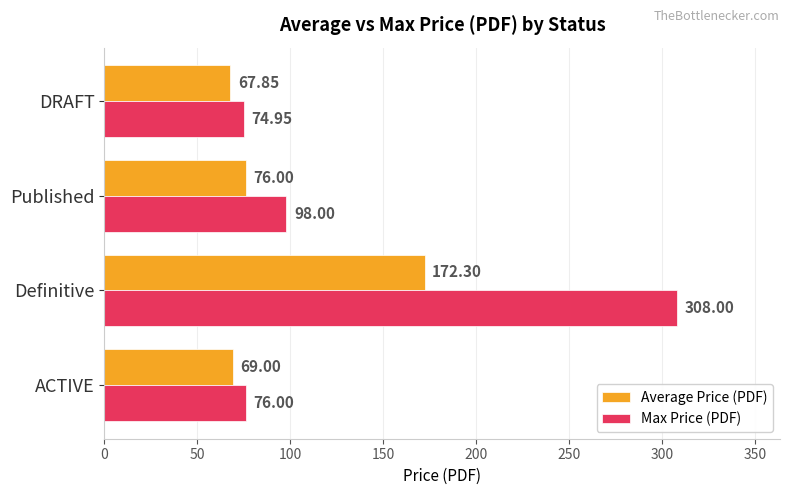

Which label corresponds to the largest value in the chart?

Definitive